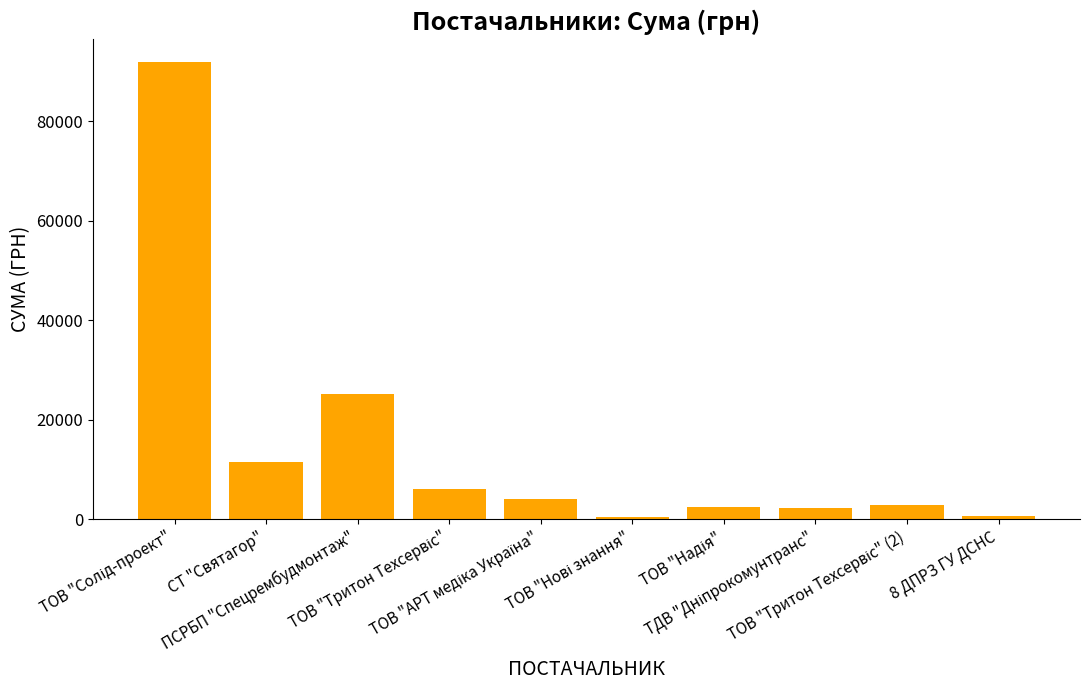

Rank the categories by value from lowest to highest.

ТОВ "Нові знання", 8 ДПРЗ ГУ ДСНС, ТДВ "Дніпрокомунтранс", ТОВ "Надія", ТОВ "Тритон Техсервіс" (2), ТОВ "АРТ медіка Україна", ТОВ "Тритон Техсервіс", СТ "Святагор", ПСРБП "Спецрембудмонтаж", ТОВ "Солід-проект"